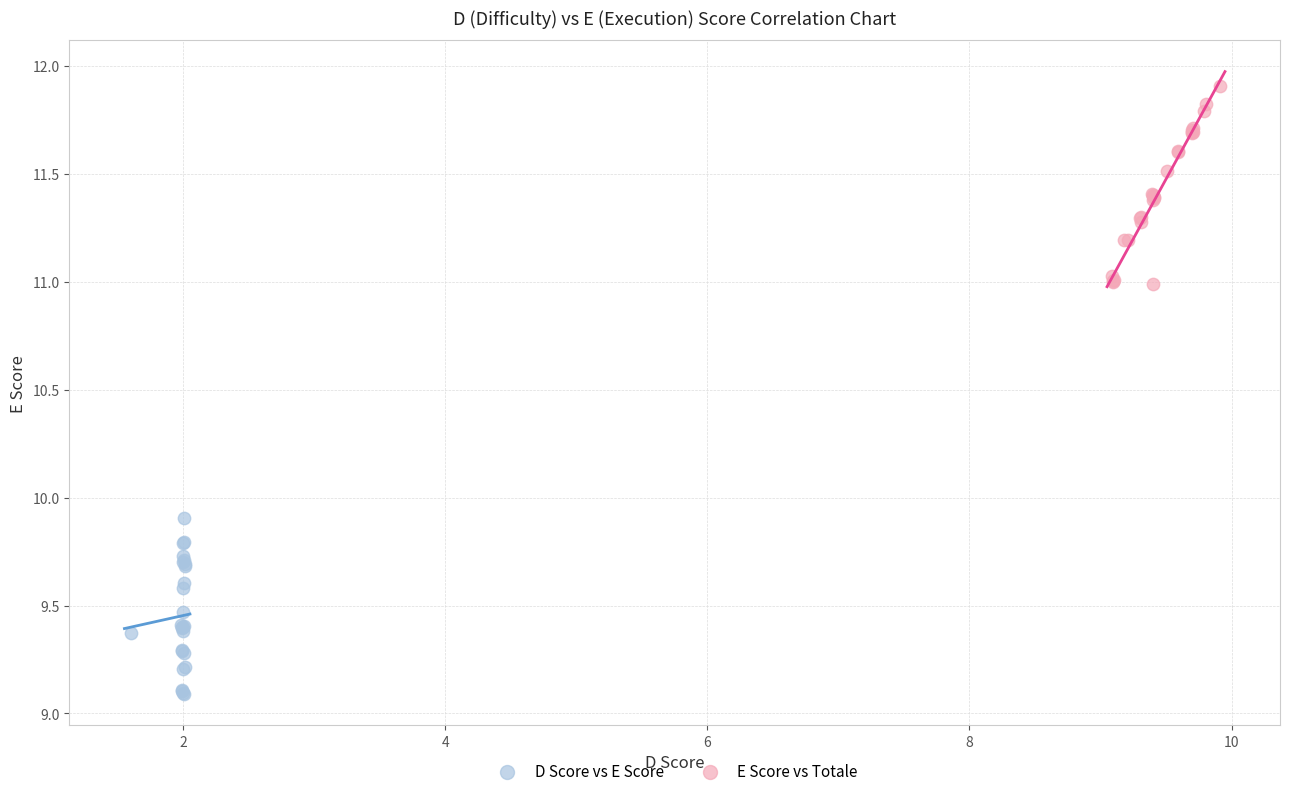

Which series reaches the minimum Y coordinate?

D Score vs E Score